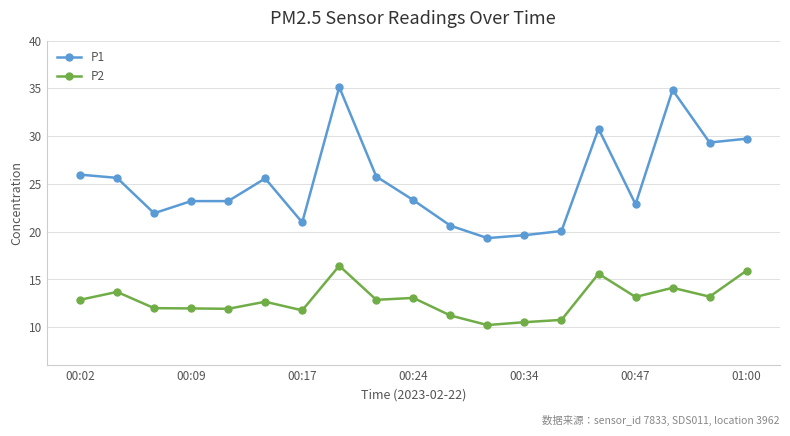

What is the maximum value shown in the chart?

35.1